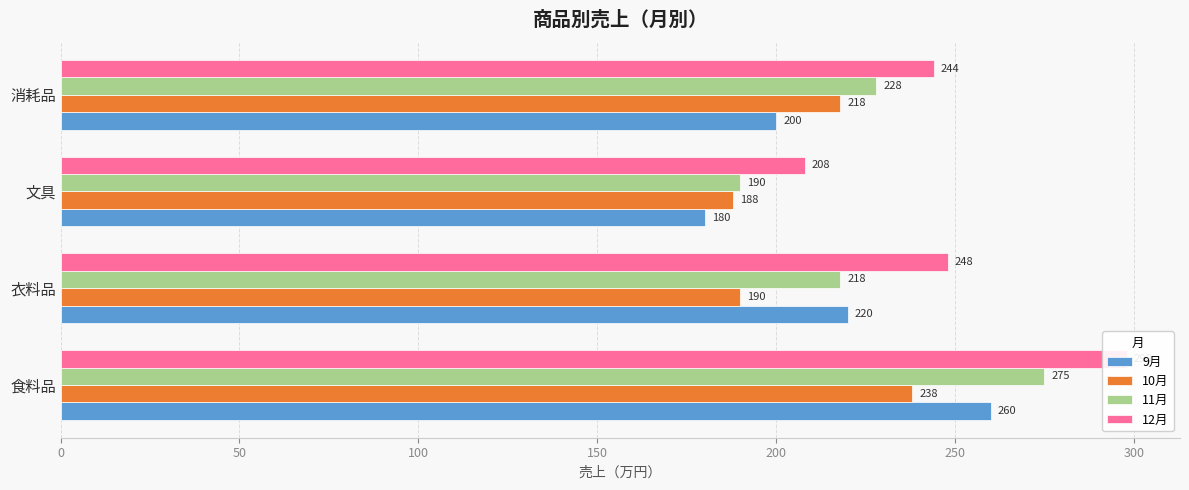

True or false: 9月 has a value of 71 at 衣料品.

False